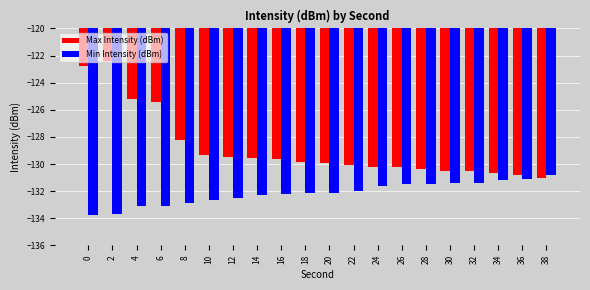

Are the bars grouped side by side (vs. stacked)?

Yes